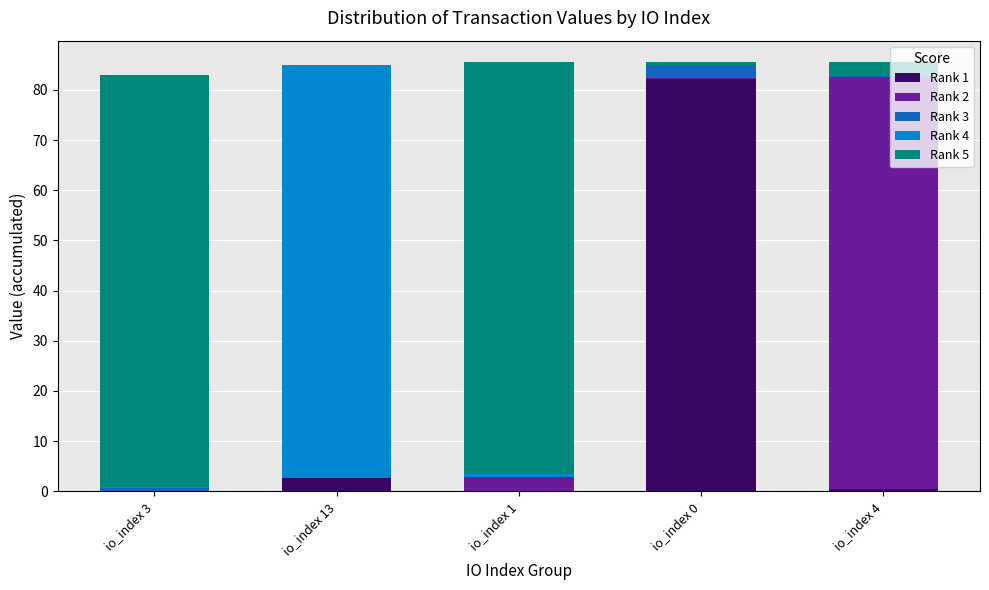

What is the maximum value for Rank 1?

82.1